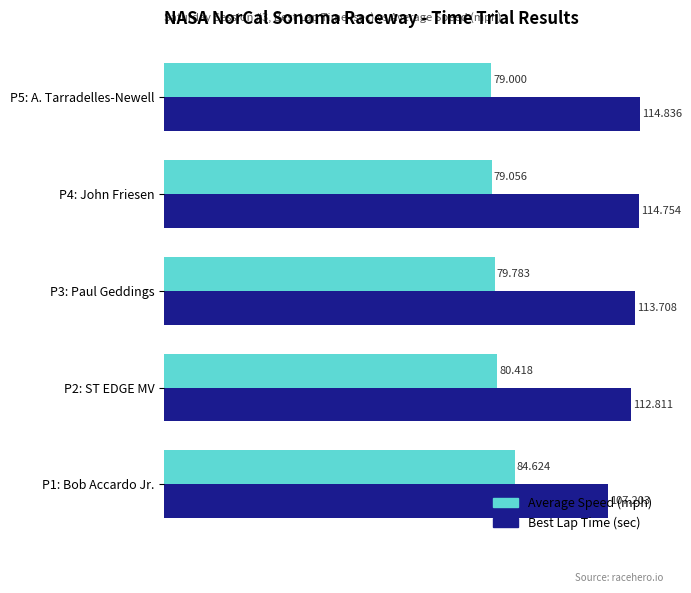

Which series has the largest total across all categories?

Best Lap Time (sec)